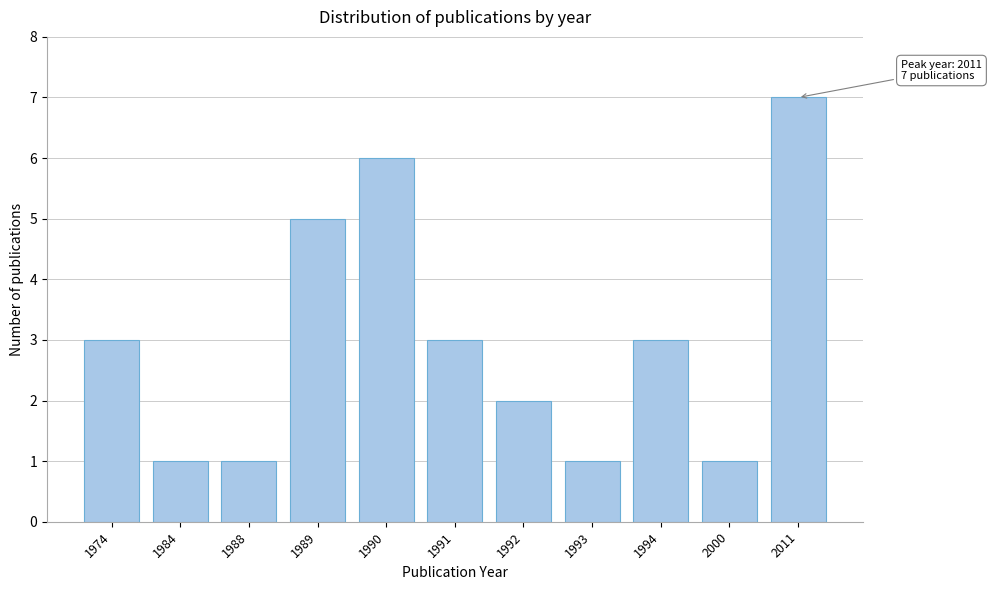

Reading left to right, extract all data points from this chart.

1974=3	1984=1	1988=1	1989=5	1990=6	1991=3	1992=2	1993=1	1994=3	2000=1	2011=7